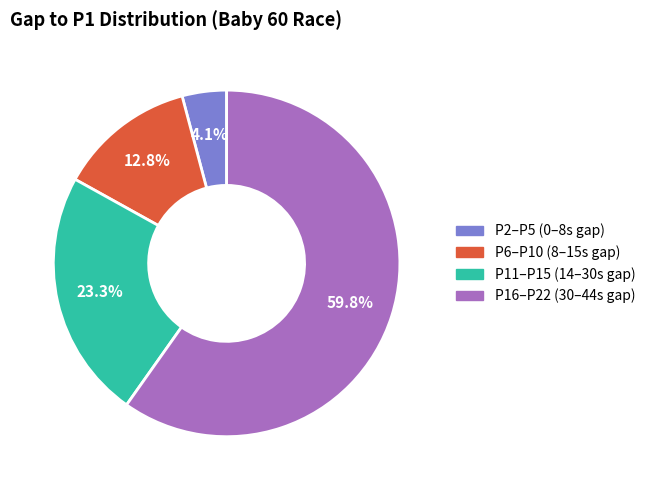

Is there any slice that represents more than half of the pie?

Yes